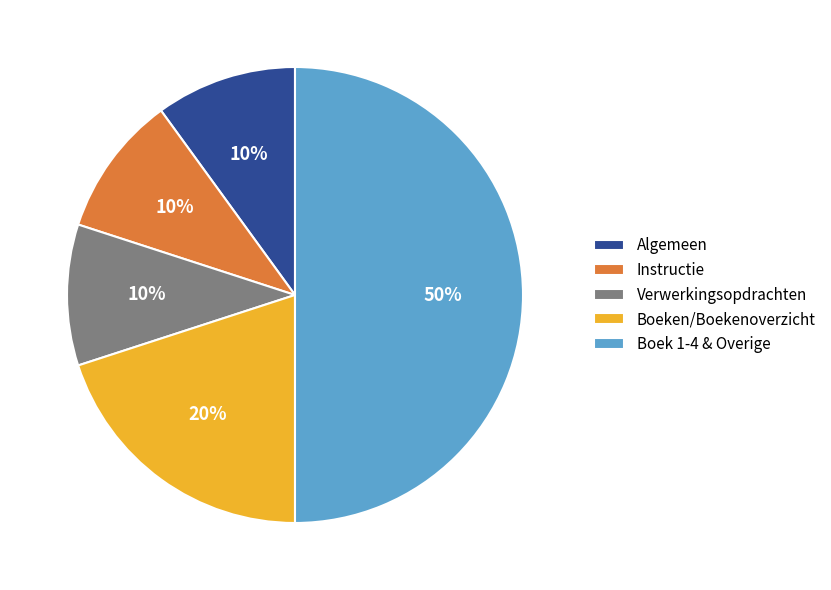

What is the largest slice in the pie chart?

Boek 1-4 & Overige